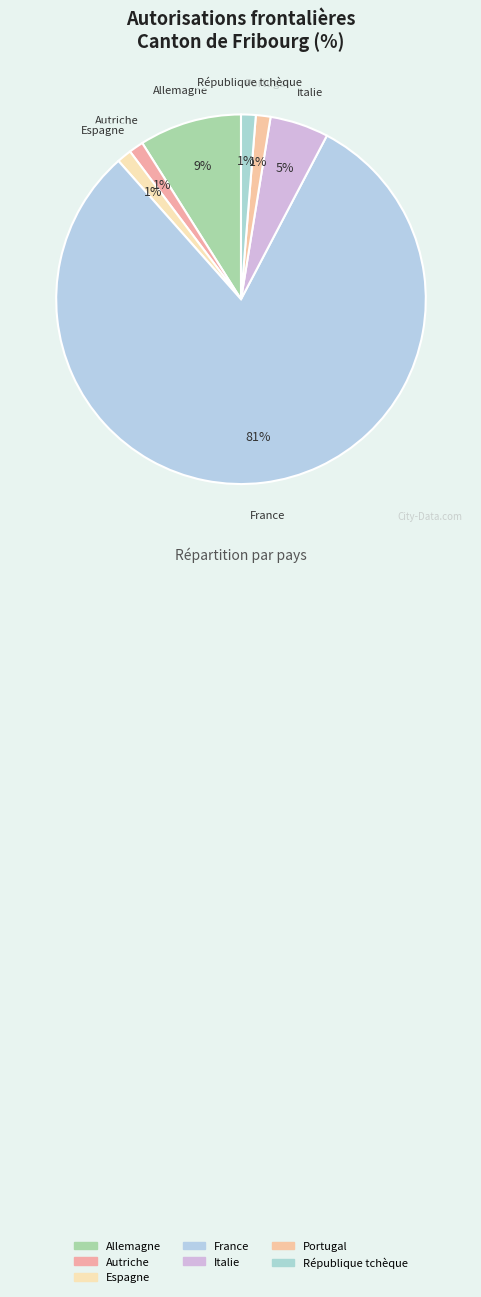

How many segments does this pie chart have?

7